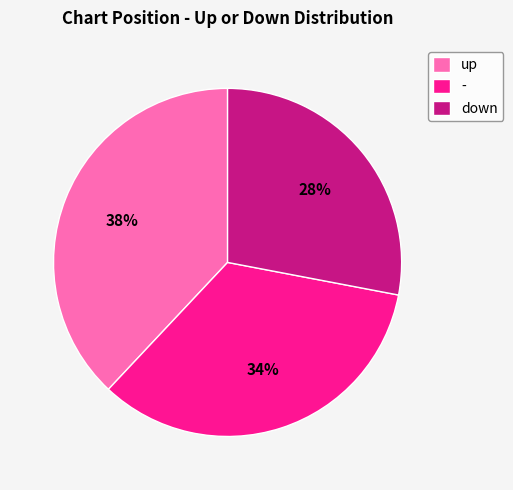

To the nearest percent, what is the combined percentage of down and up?

66%